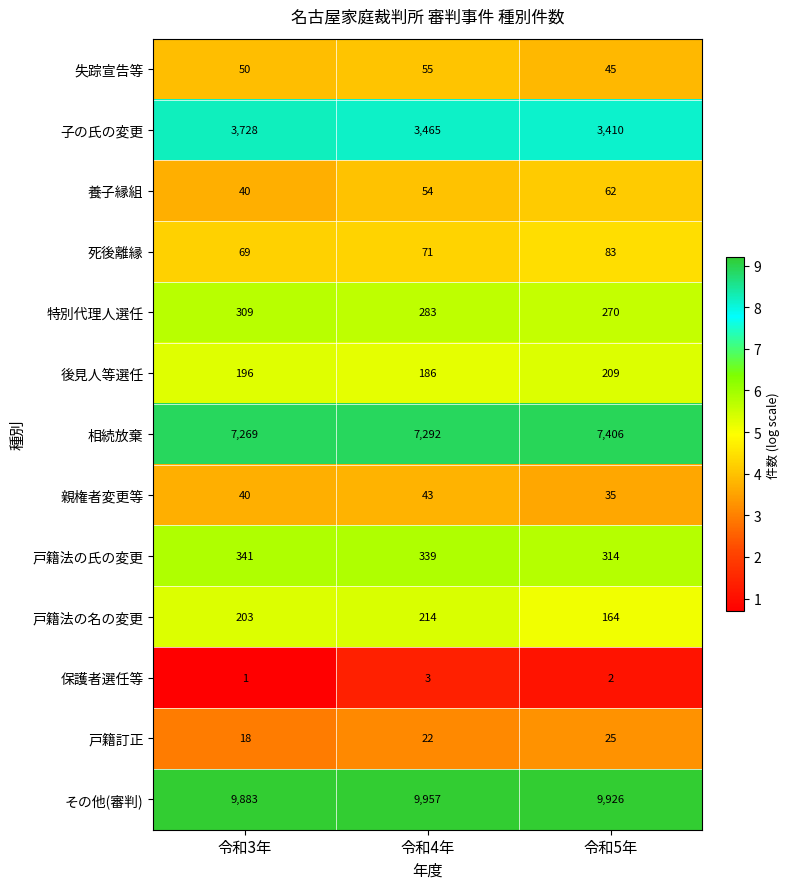

List the series in order of their peak value, highest first.

その他(審判), 相続放棄, 子の氏の変更, 戸籍法の氏の変更, 特別代理人選任, 戸籍法の名の変更, 後見人等選任, 死後離縁, 養子縁組, 失踪宣告等, 親権者変更等, 戸籍訂正, 保護者選任等